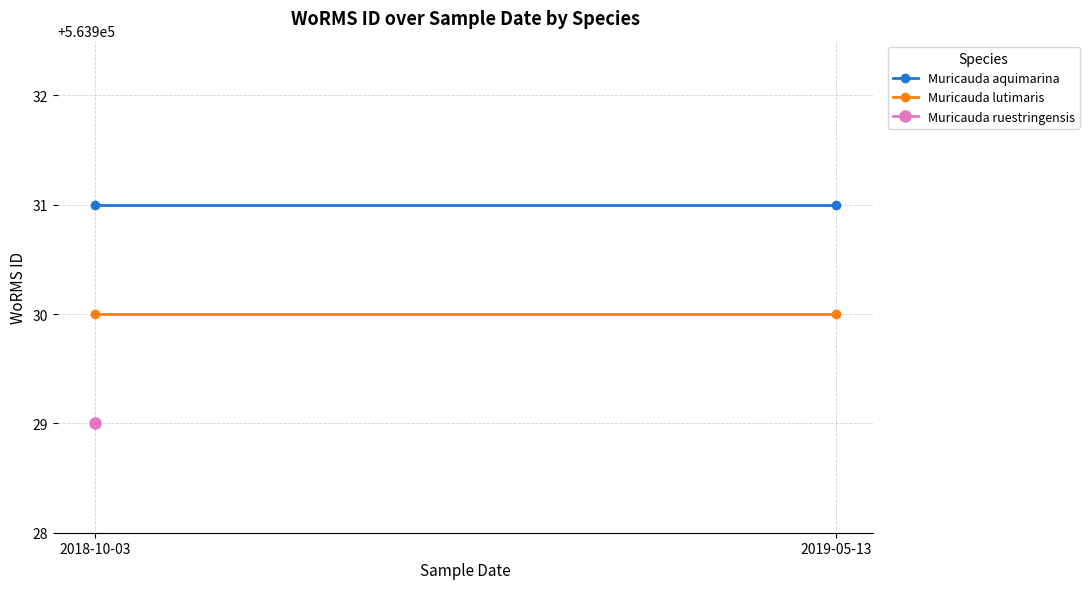

What is the total value across all series at 2018-10-03?

1127861